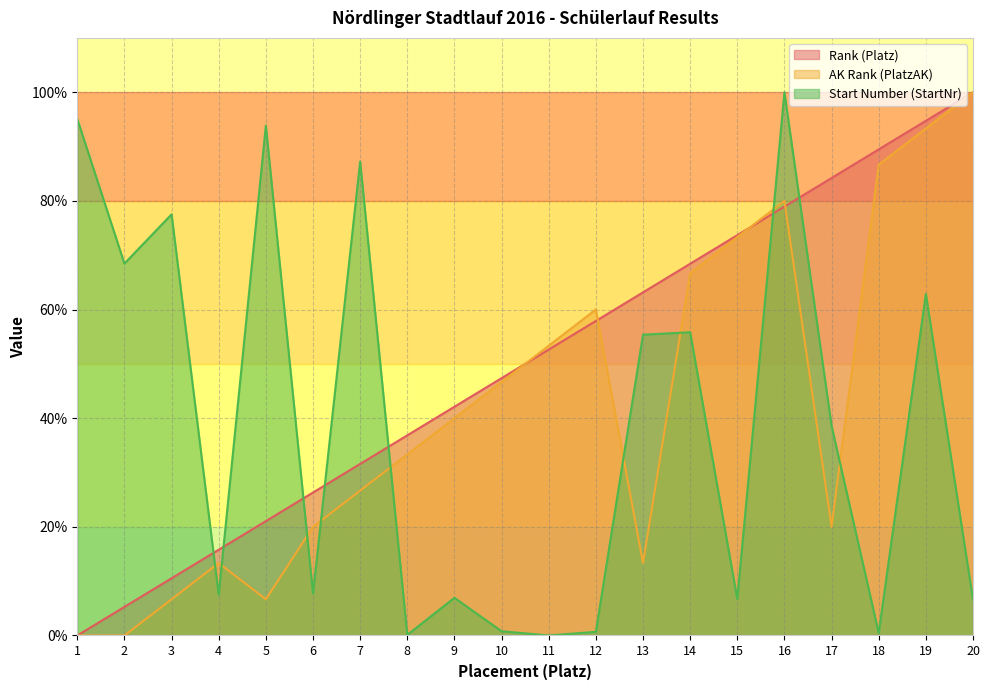

Rank the categories by Start Number (StartNr) value from lowest to highest.

11, 8, 18, 12, 10, 20, 15, 9, 4, 6, 17, 13, 14, 19, 2, 3, 7, 5, 1, 16